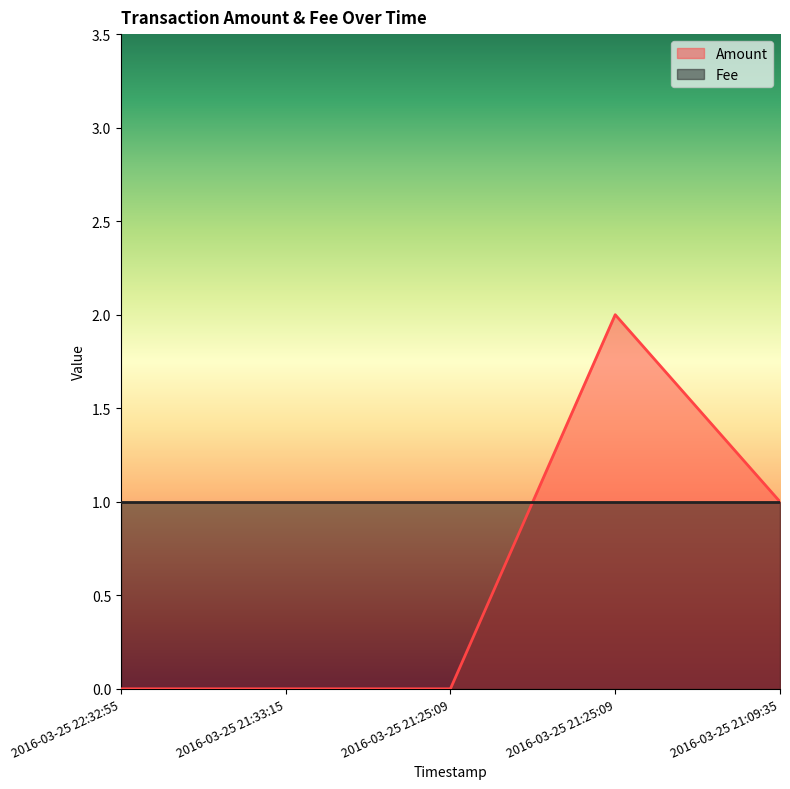

List the labels in order of value, smallest first.

2016-03-25 22:32:55, 2016-03-25 21:33:15, 2016-03-25 21:25:09, 2016-03-25 21:09:35, 2016-03-25 21:25:09